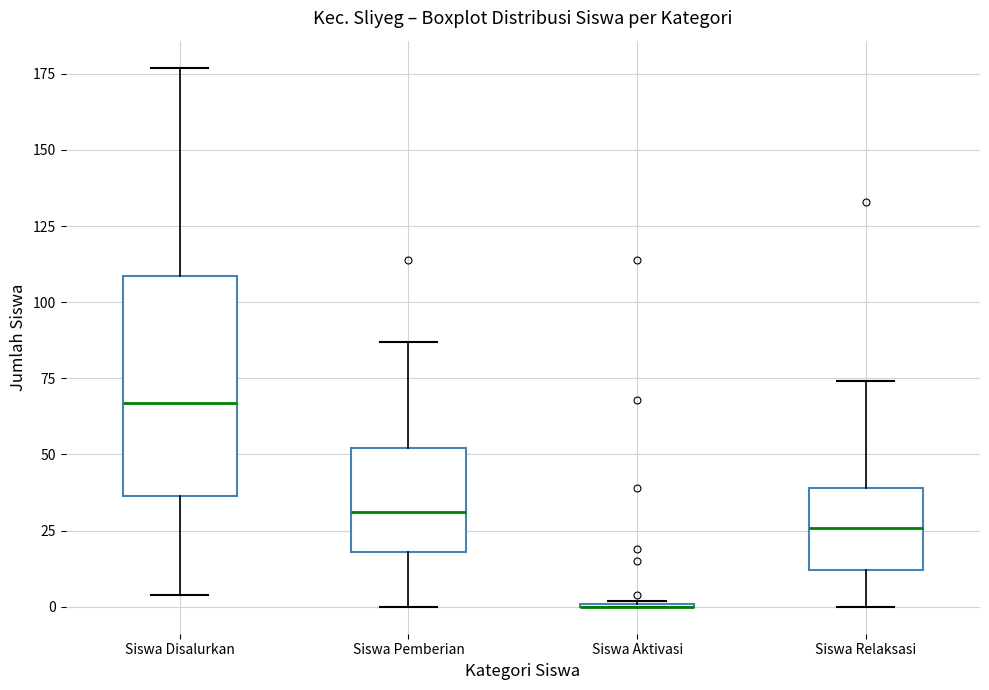

Reading left to right, transcribe this box plot: for each box, give where its median line is, the range the box spans, and where its two whiskers end, as read against the y-axis. The values are not printed on the chart, so give them approximately, as read against the axis.

Siswa Disalurkan: median 65, box 35 to 110, whiskers 5 to 175
Siswa Pemberian: median 30, box 20 to 50, whiskers 0 to 85
Siswa Aktivasi: box collapsed to a line at 0, whiskers 0 to 0
Siswa Relaksasi: median 25, box 10 to 40, whiskers 0 to 75